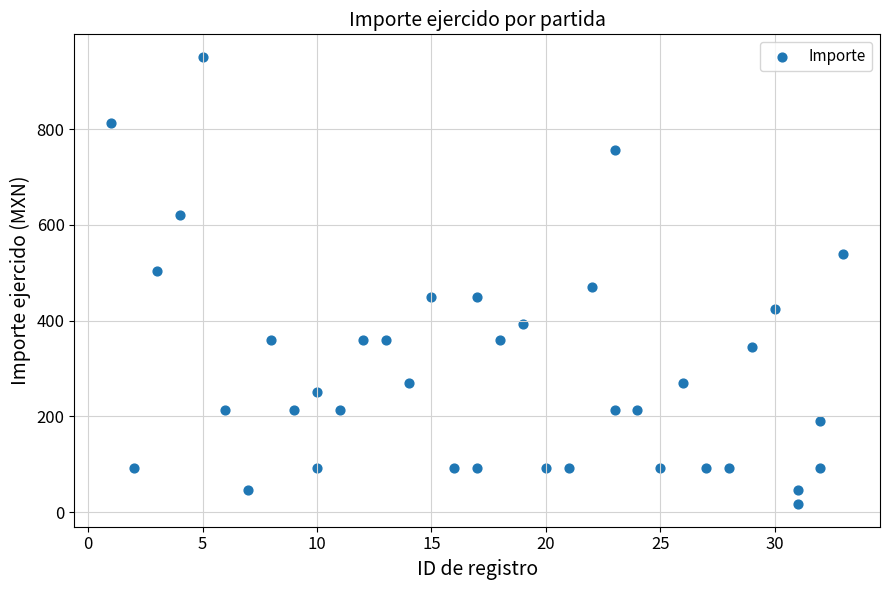

What is the range of Y values (max minus min)?

934.5